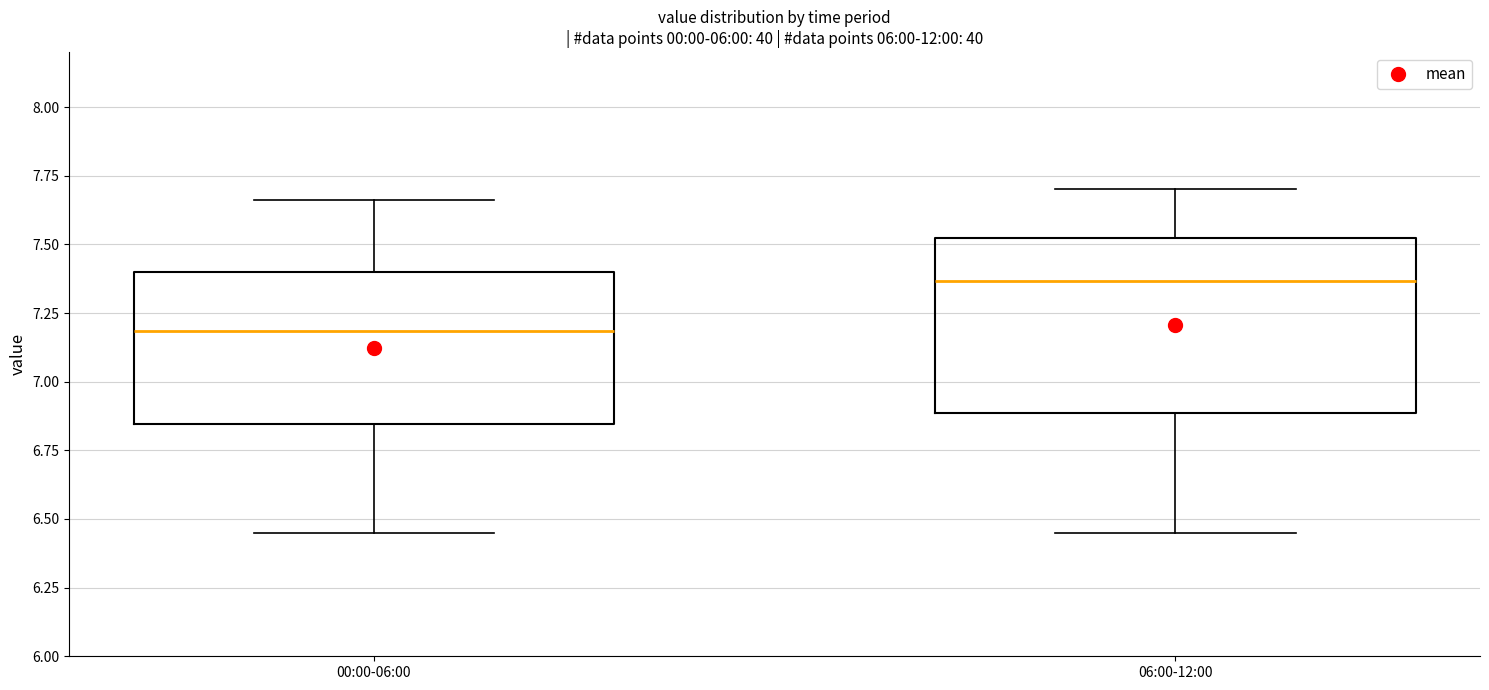

Reading left to right, read every box against the y-axis: the position of its median line, the range the box covers, and the ends of its whiskers. The values are not printed on the chart, so give them approximately, as read against the axis.

00:00-06:00: median 7.20, box 6.85 to 7.40, whiskers 6.45 to 7.65
06:00-12:00: median 7.35, box 6.90 to 7.50, whiskers 6.45 to 7.70